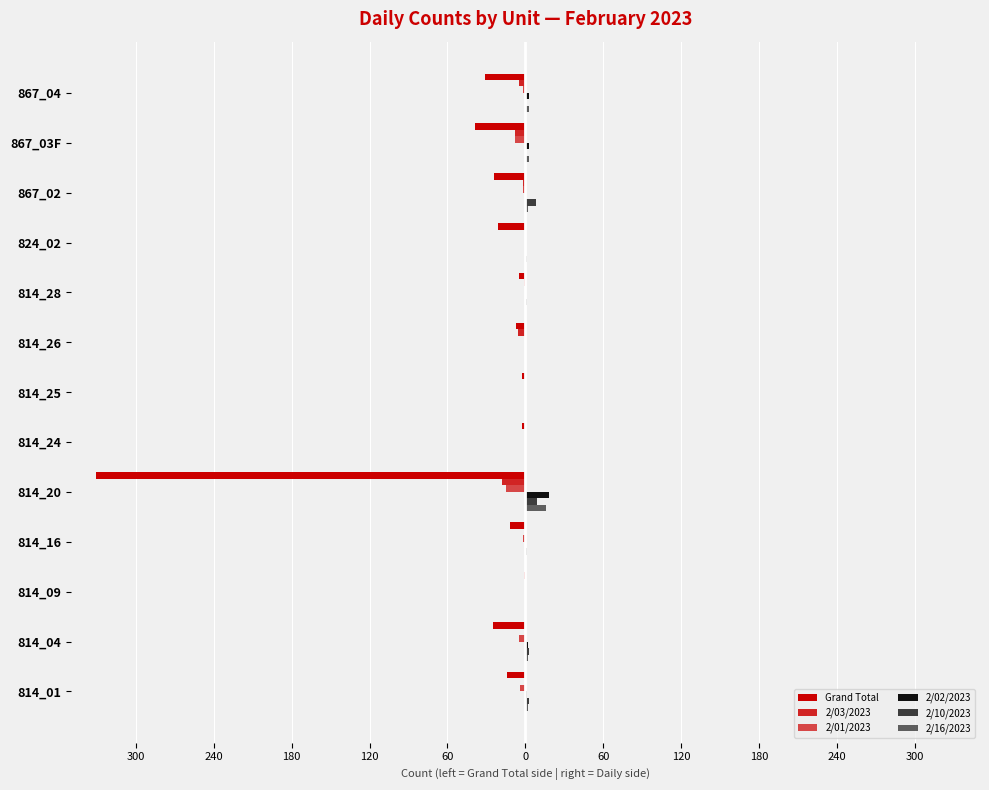

How many distinct data groups are displayed?

6